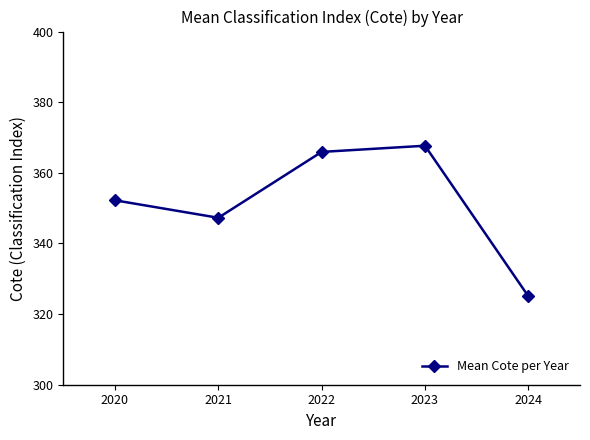

What is the difference between the maximum and minimum values?

42.6